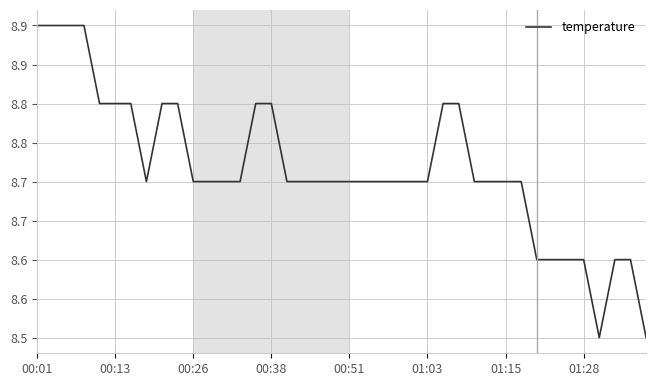

Count the values in the range 8 to 9.

40